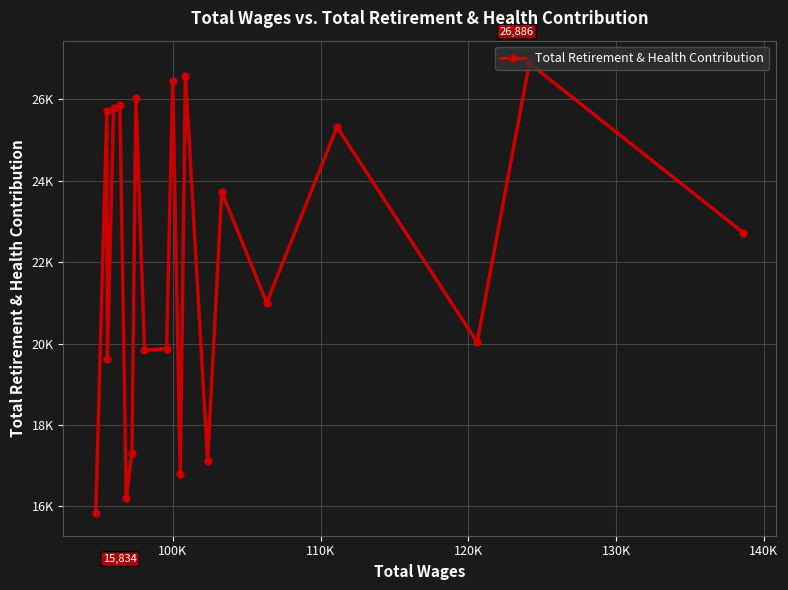

What is the average value?

21934